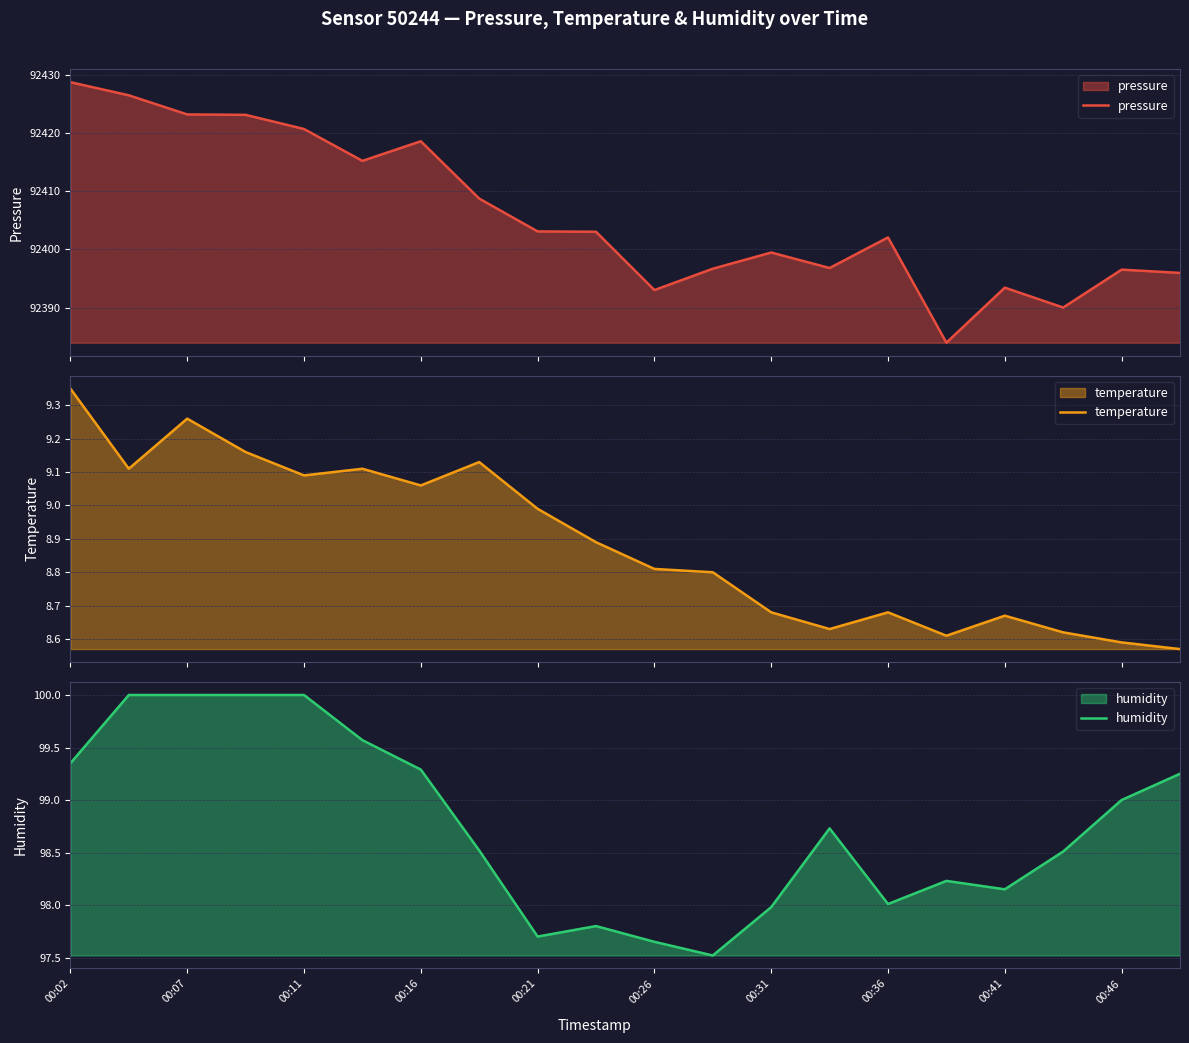

The temperature series shows 2.7 at 15. True or false?

False